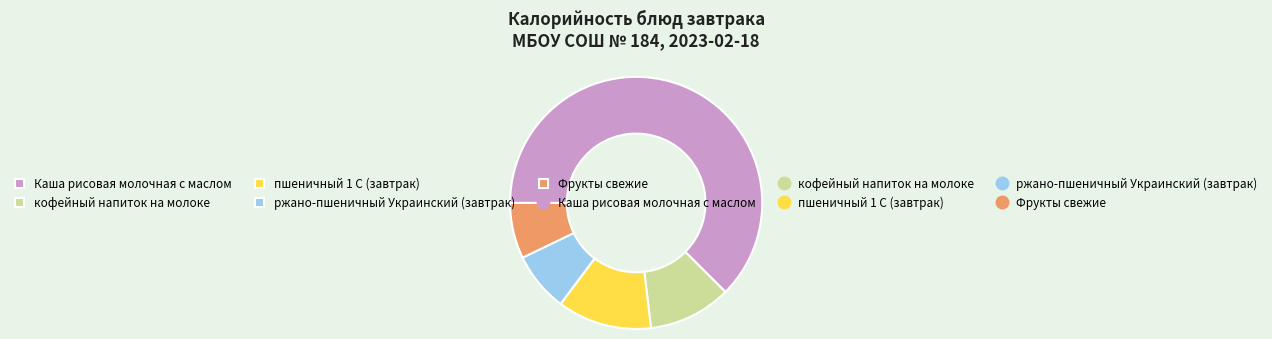

Does any single category account for the majority?

Yes